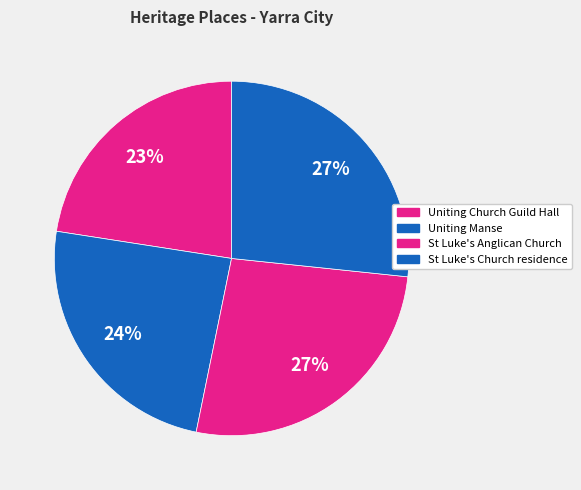

True or false: Uniting Church Guild Hall accounts for 23% of the total.

True